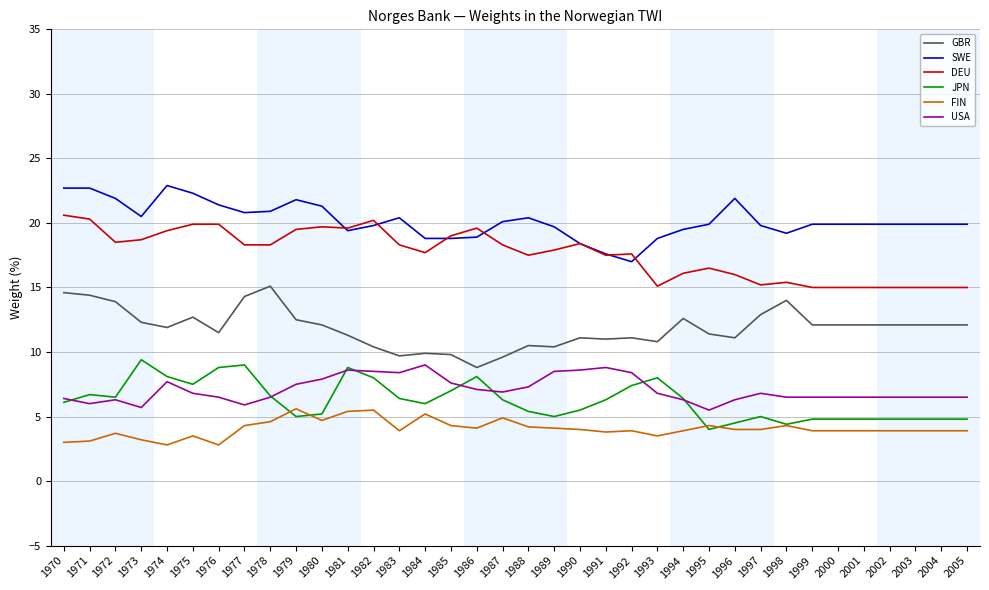

The value of DEU at 1986 is 19.6. True or false?

True